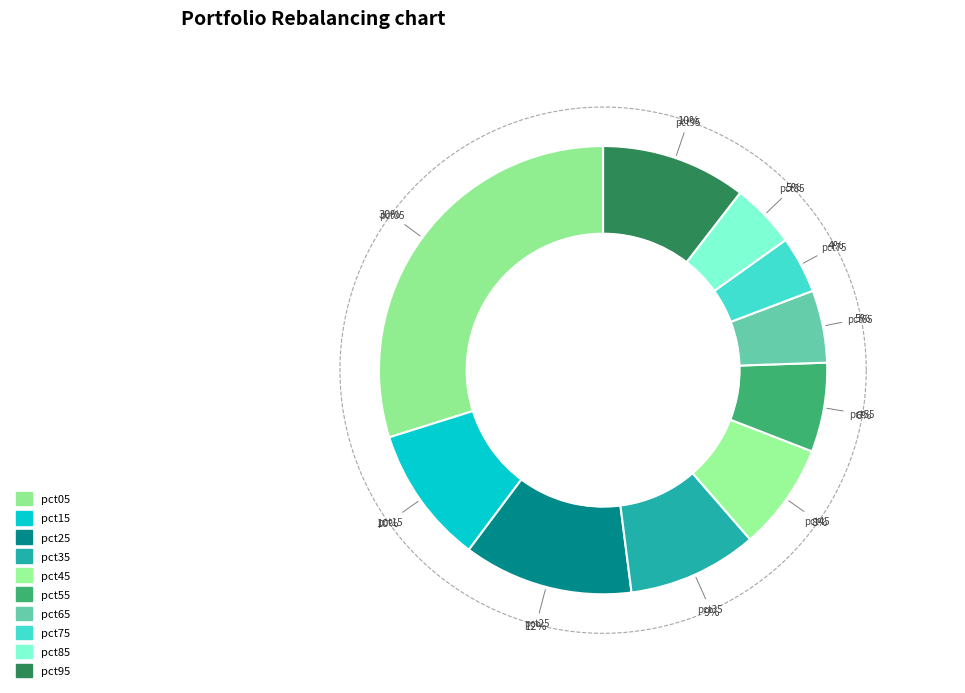

Does pct45 represent more than half of the total?

No